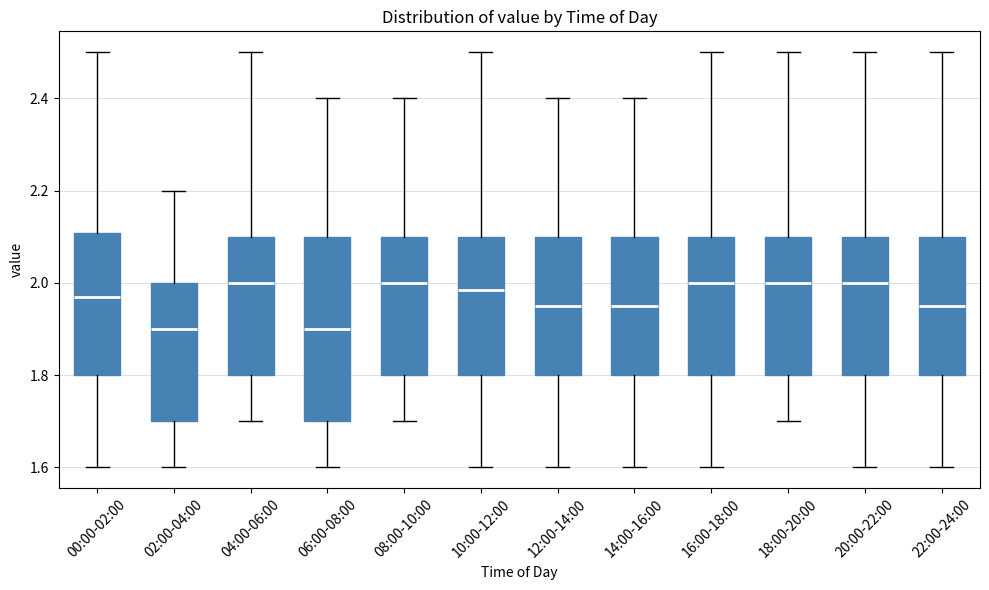

Comparing the boxes themselves (not the whiskers), which one is the tallest?

06:00-08:00